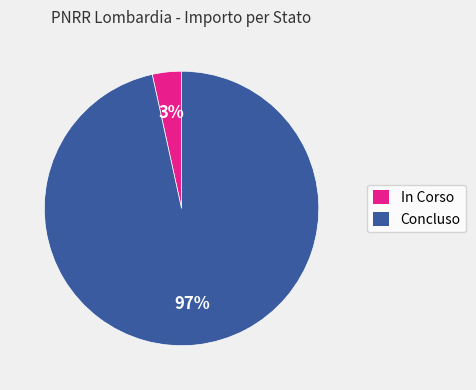

Between In Corso and Concluso, which is larger?

Concluso